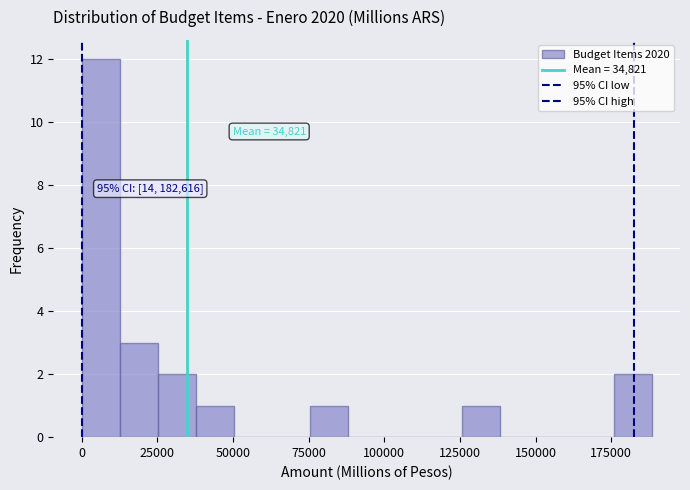

Read against the x-axis, roughly where is the centre of the tallest bar?

5000